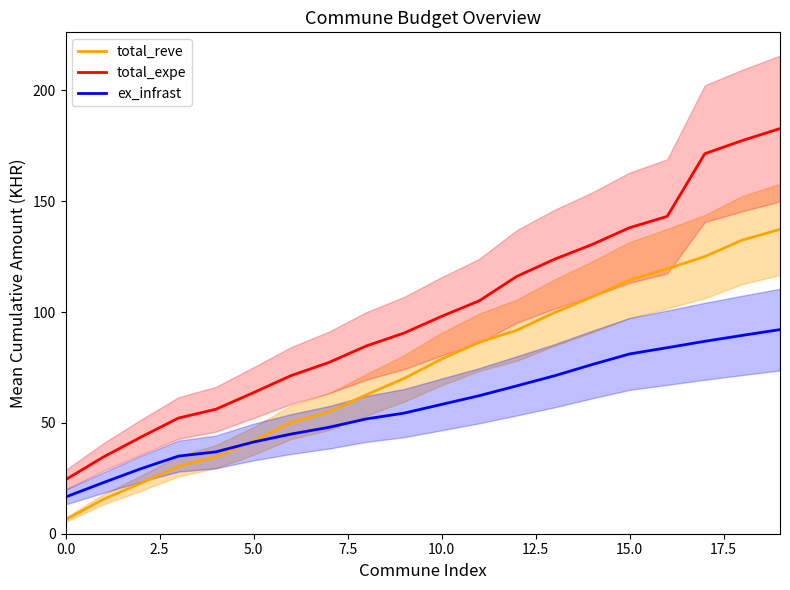

True or false: total_reve and total_expe intersect in this chart.

False